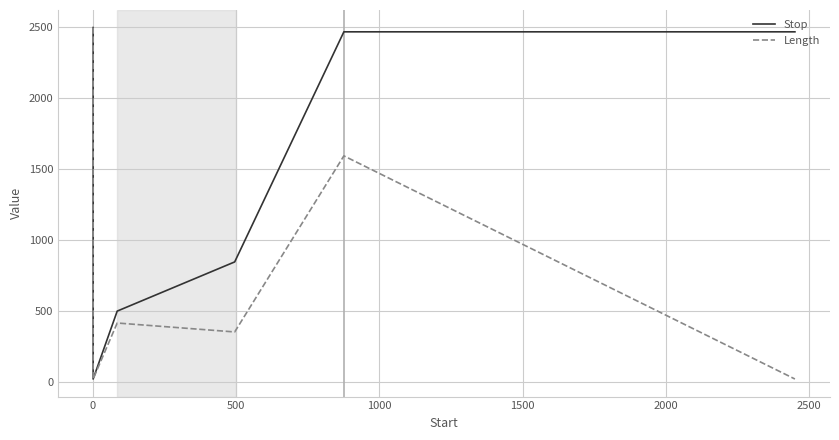

What are all the series names shown in the legend?

Stop, Length